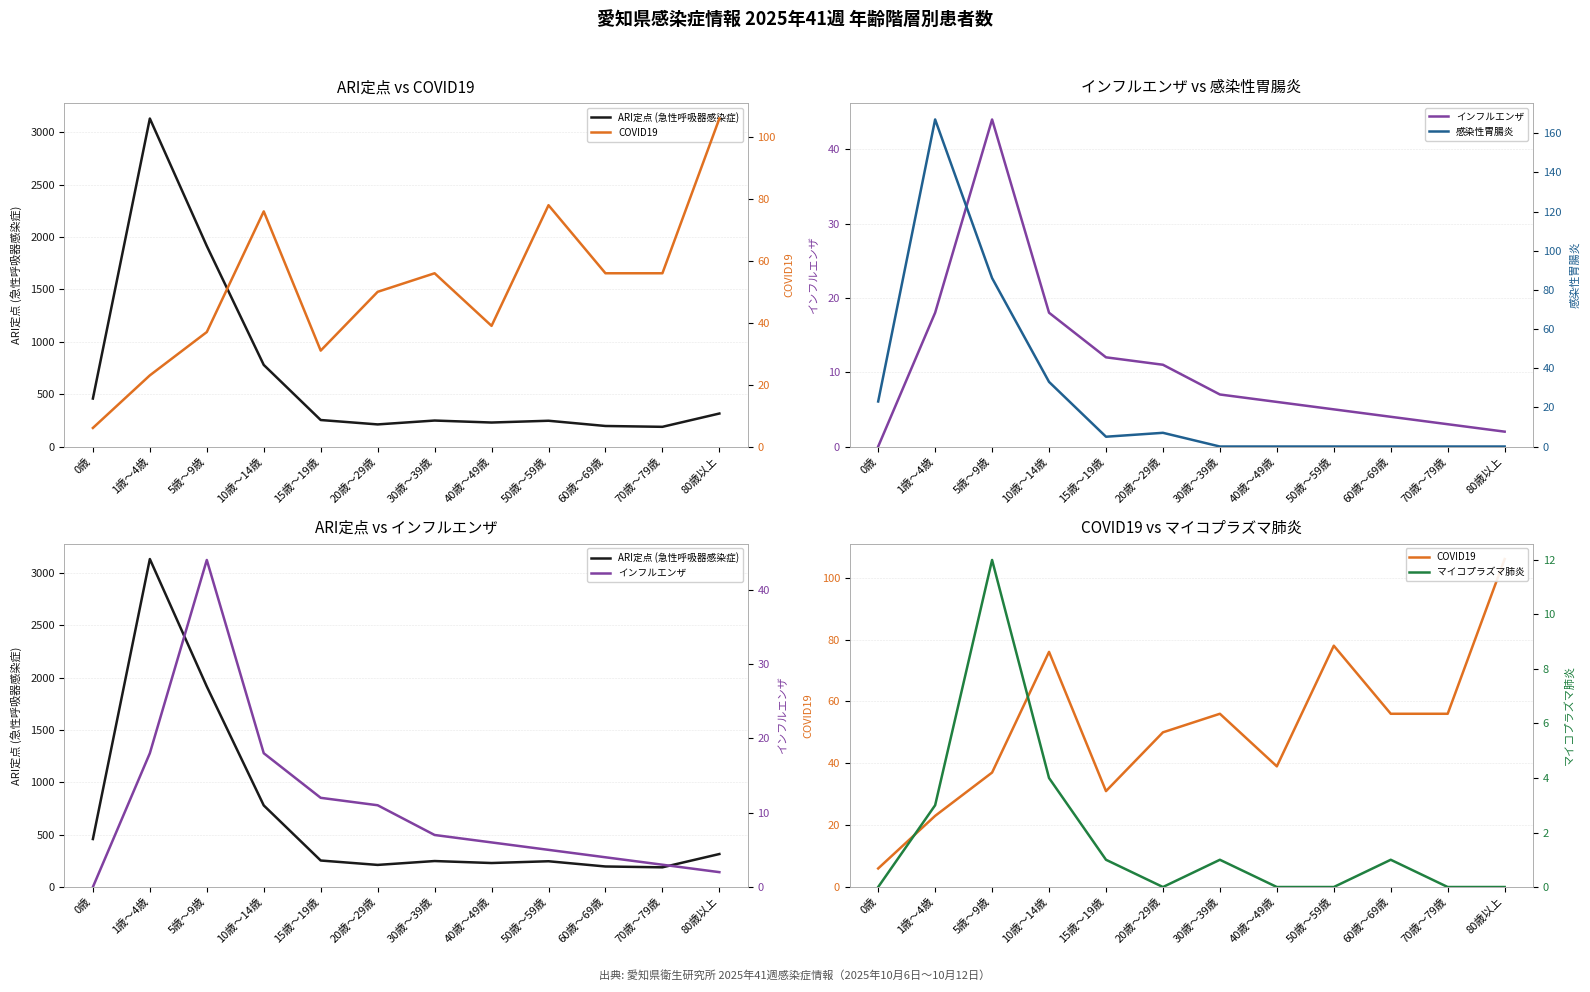

How many interior local valleys does the ARI定点 (急性呼吸器感染症) series have?

3